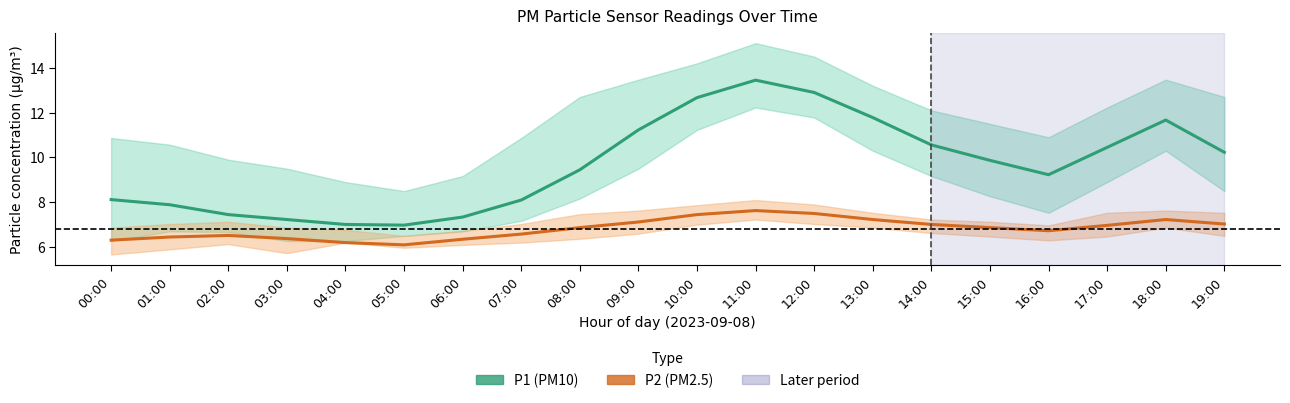

Which series has the widest spread of values?

P1 (PM10) mean